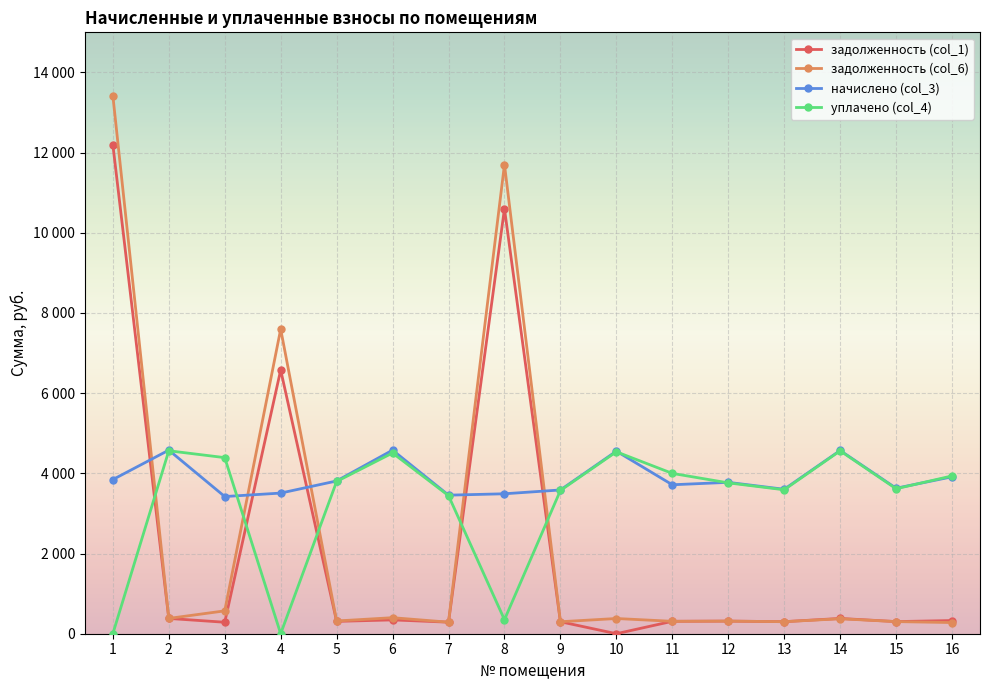

What is the difference between the maximum and second lowest values in the уплачено (col_4) series?

4563.3